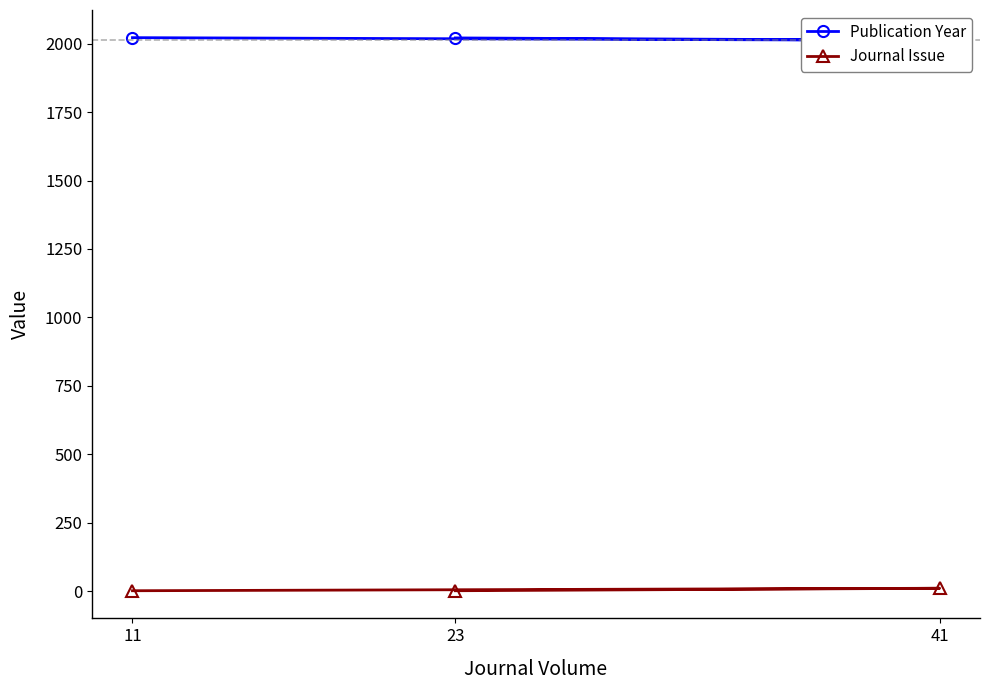

At how many categories does at least one series exceed 277?

3